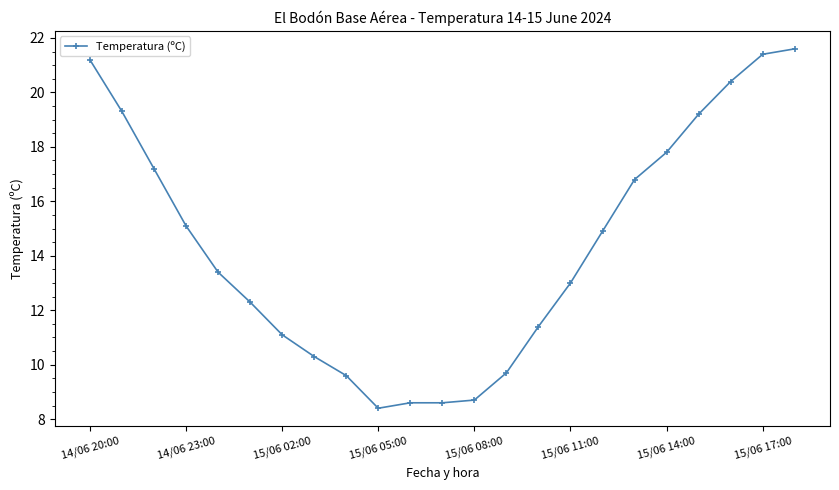

Reading right to left, list all the values displayed in this chart.

21.6	21.4	20.4	19.2	17.8	16.8	14.9	13.0	11.4	9.7	8.7	8.6	8.6	8.4	9.6	10.3	11.1	12.3	13.4	15.1	17.2	19.3	21.2